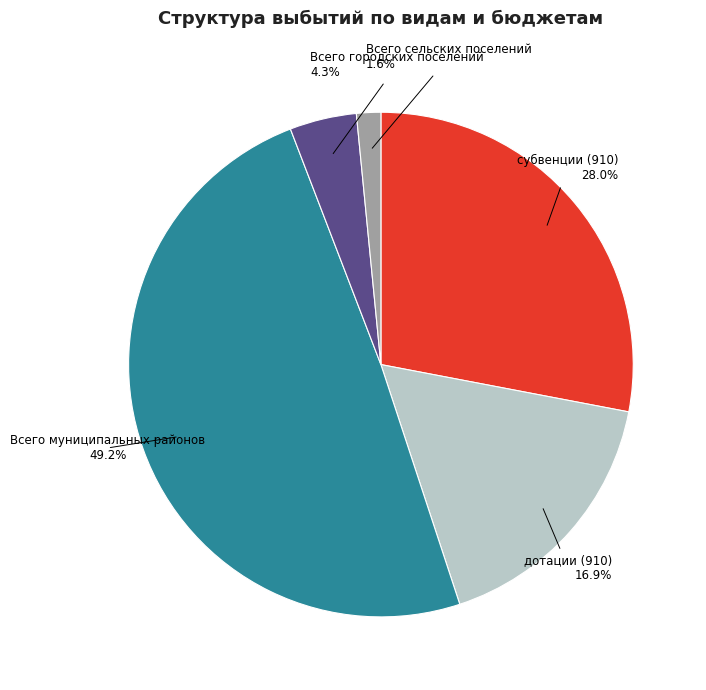

Rank the categories by value from lowest to highest.

Всего сельских поселений, Всего городских поселений, дотации (910), субвенции (910), Всего муниципальных районов